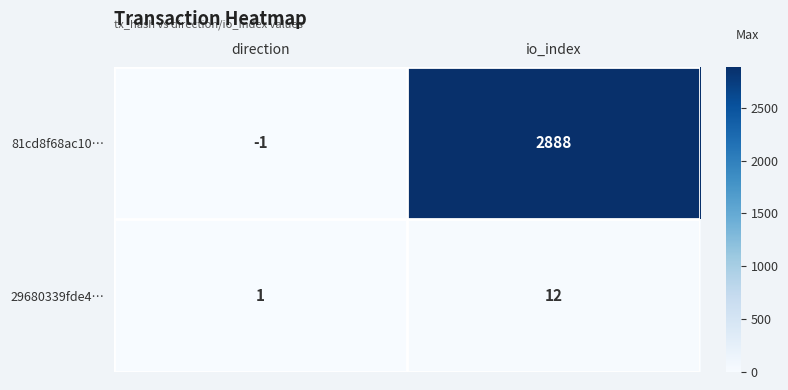

List the series in order of their overall mean, highest first.

81cd8f68ac10…, 29680339fde4…